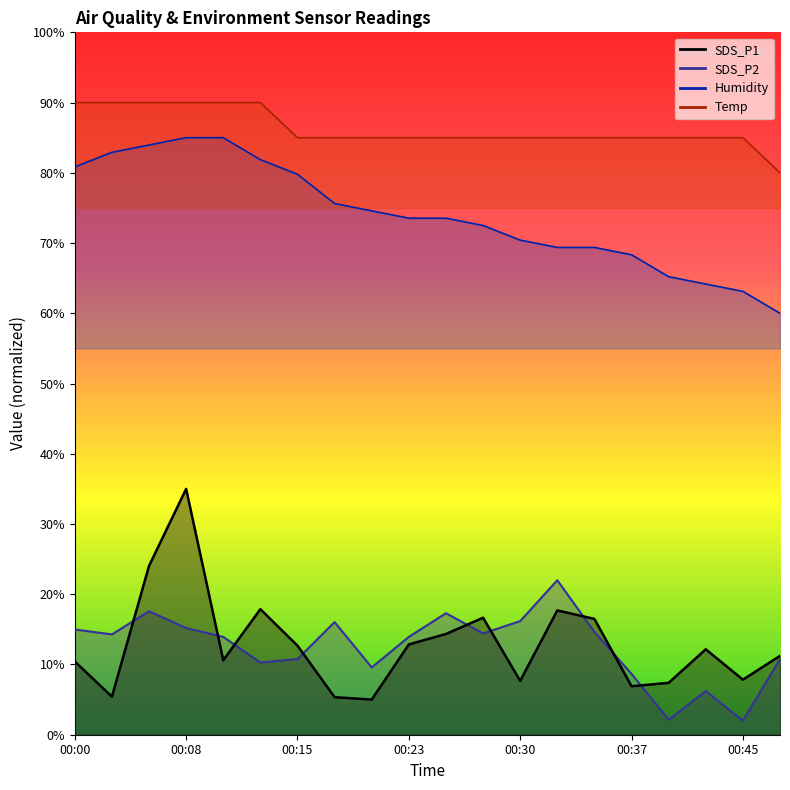

True or false: SDS_P2 and SDS_P1 intersect in this chart.

True